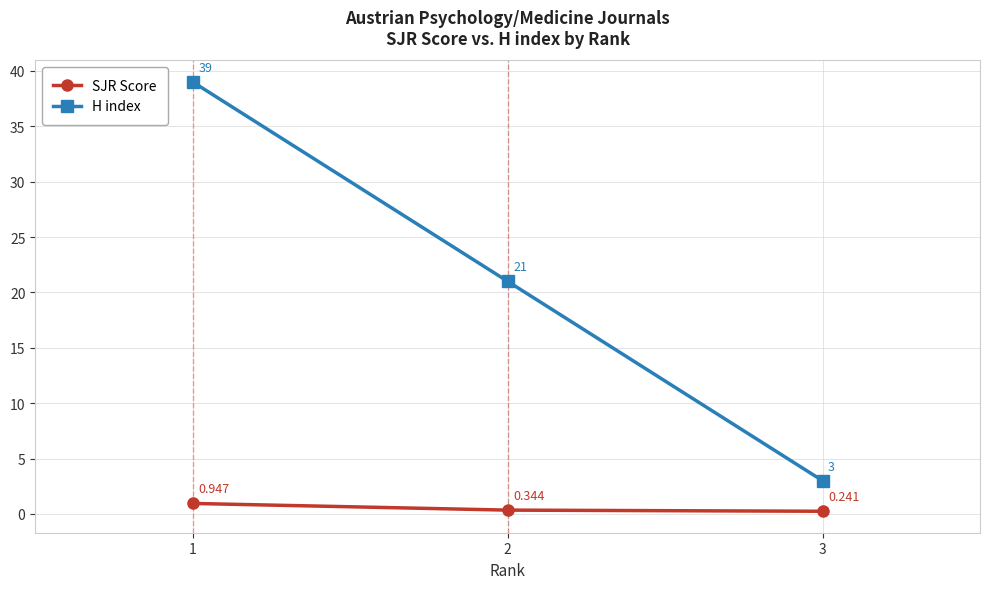

Which series has the largest total across all categories?

H index